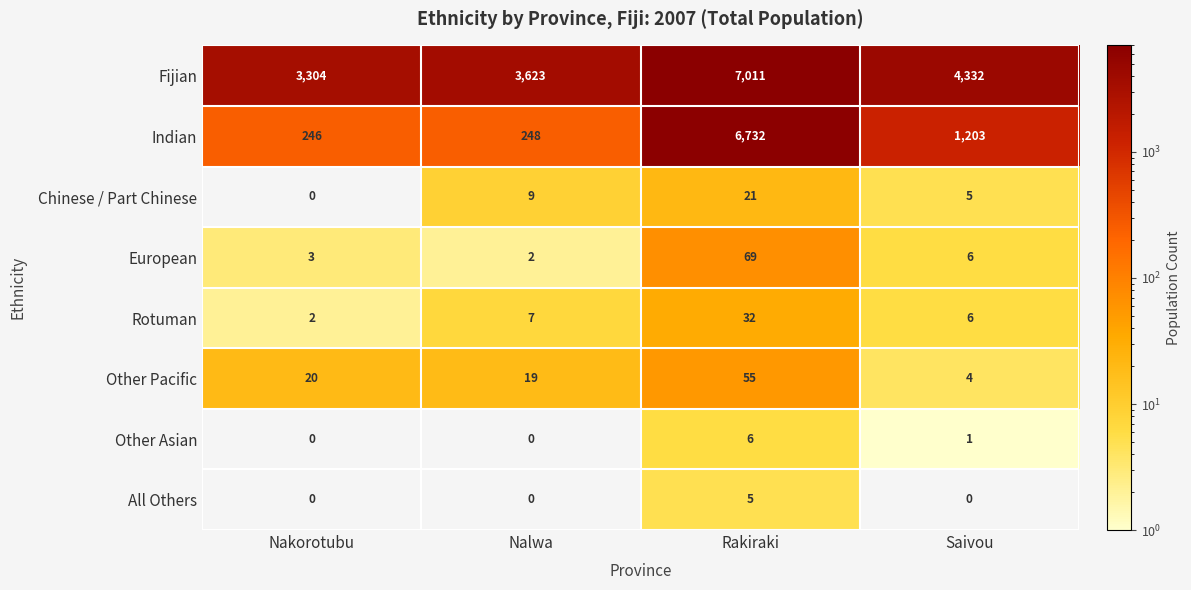

What is the sum of all All Others values?

5